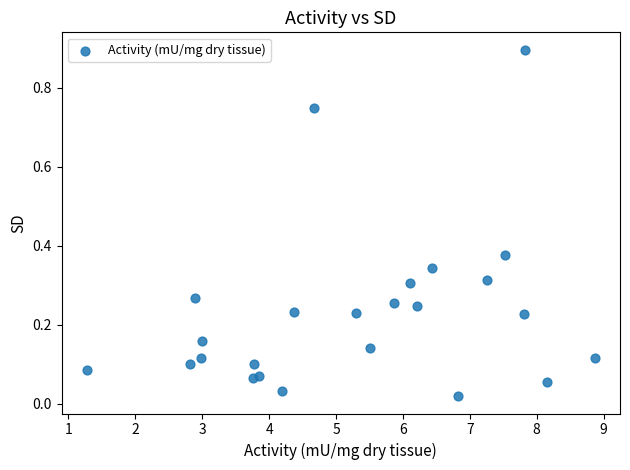

What is the range of X values (max minus min)?

7.6